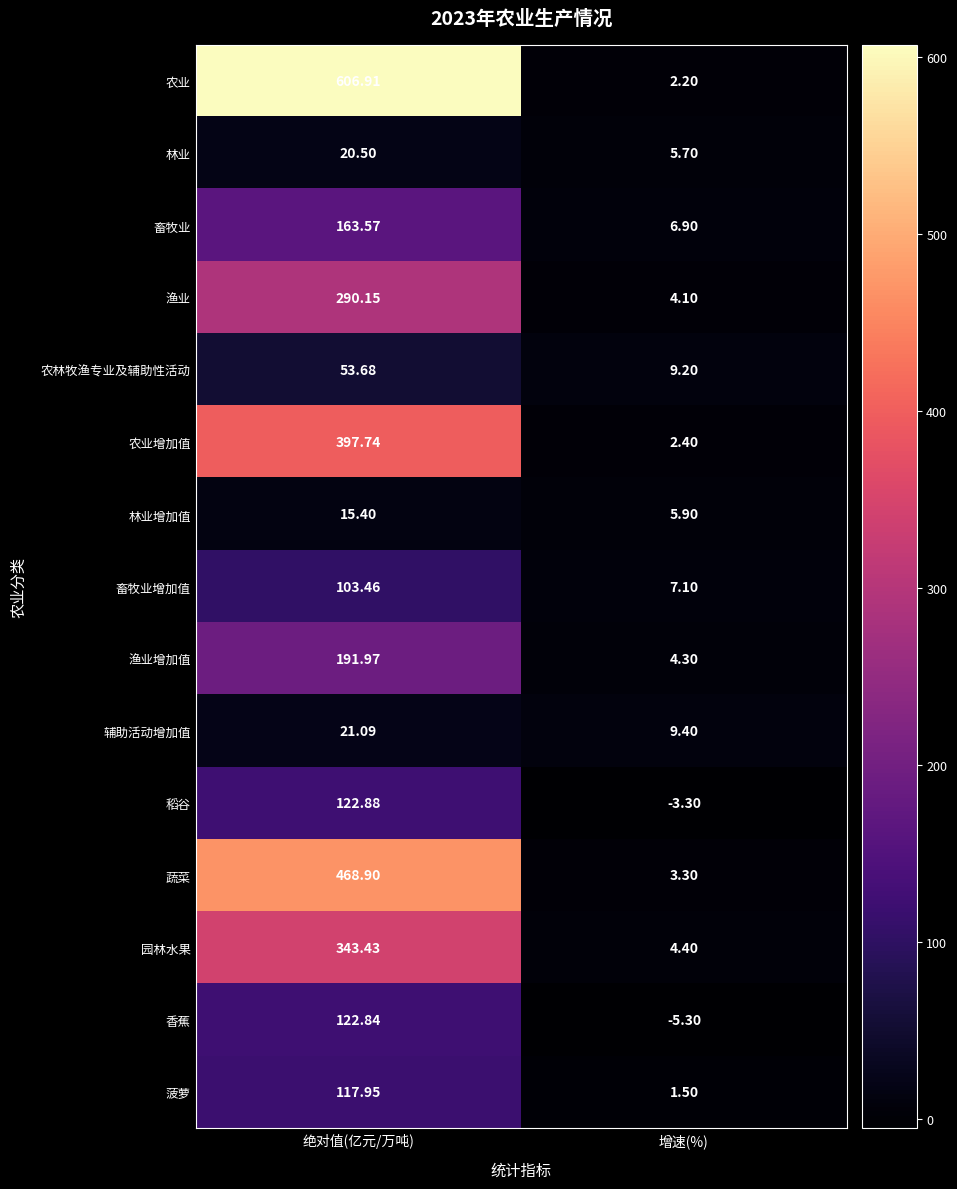

What is the minimum value shown in the chart?

-5.3